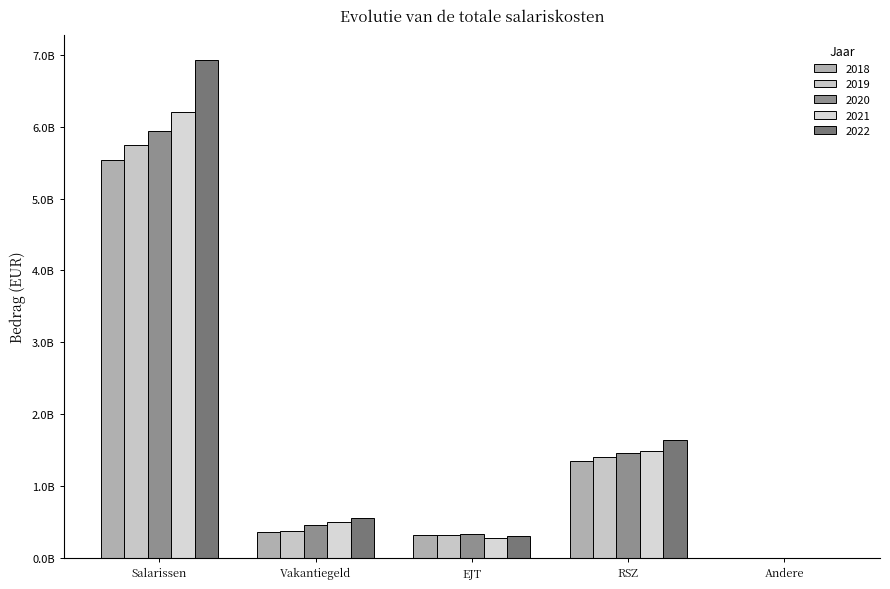

What is the difference between the highest and lowest values at Vakantiegeld?

195914976.5